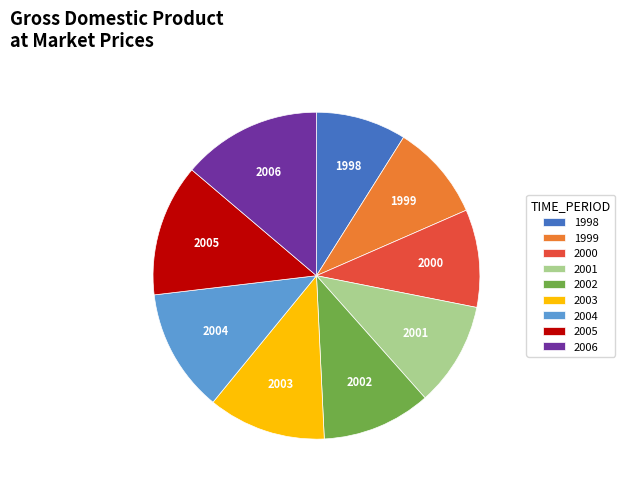

Is there a majority slice in this chart?

No